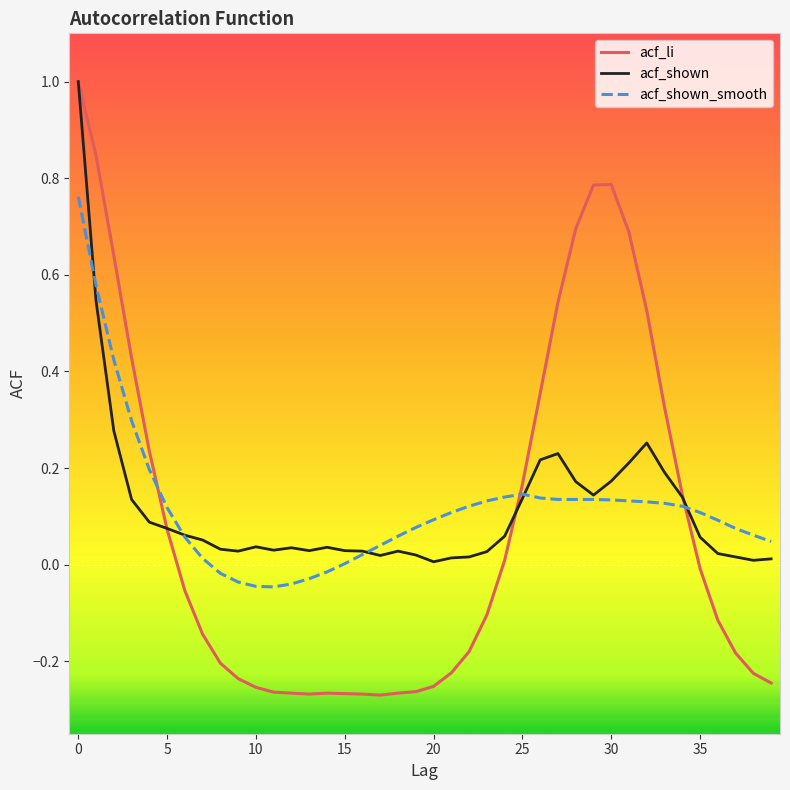

Which series has the largest range (max minus min)?

acf_li